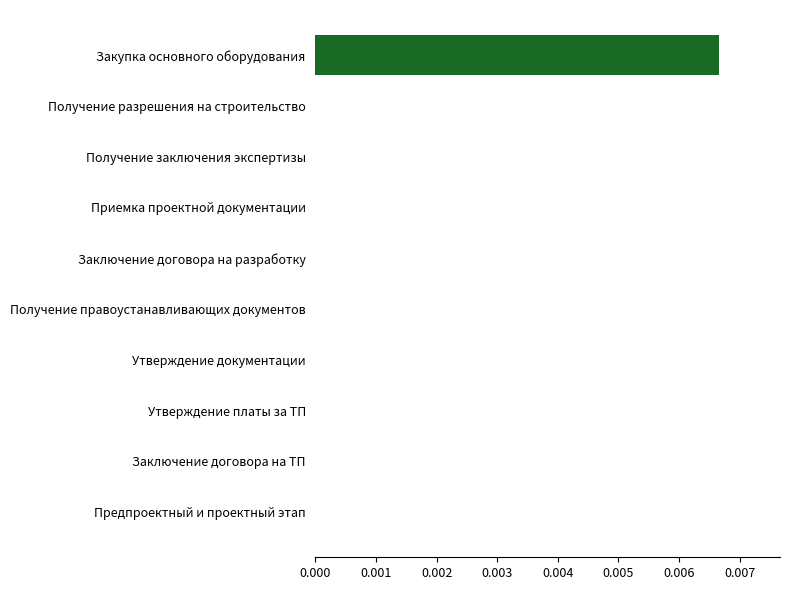

How many data points does each series have?

10